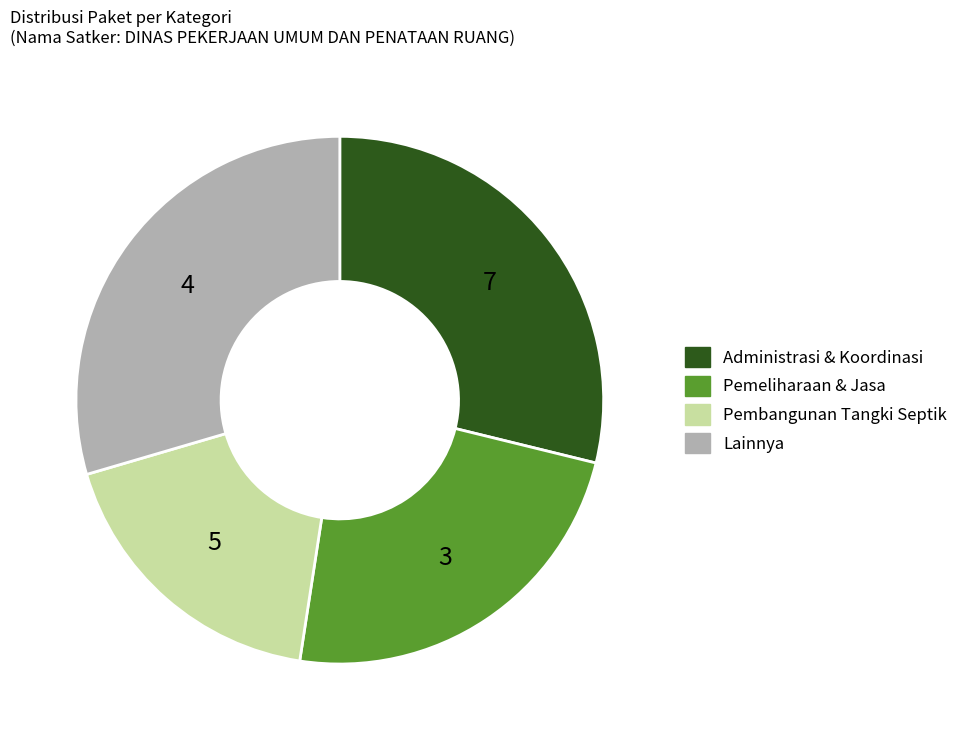

Does any single category account for the majority?

No